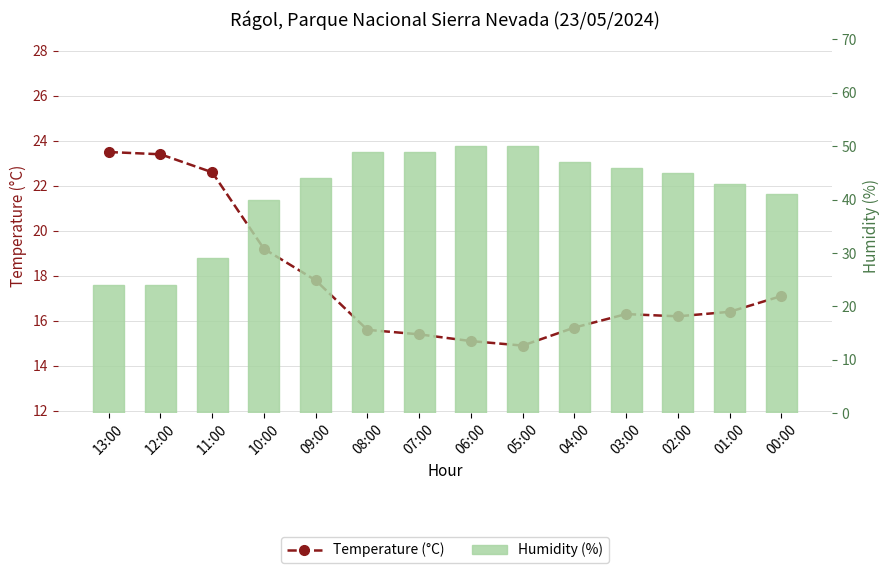

At how many categories does at least one series exceed 29?

11